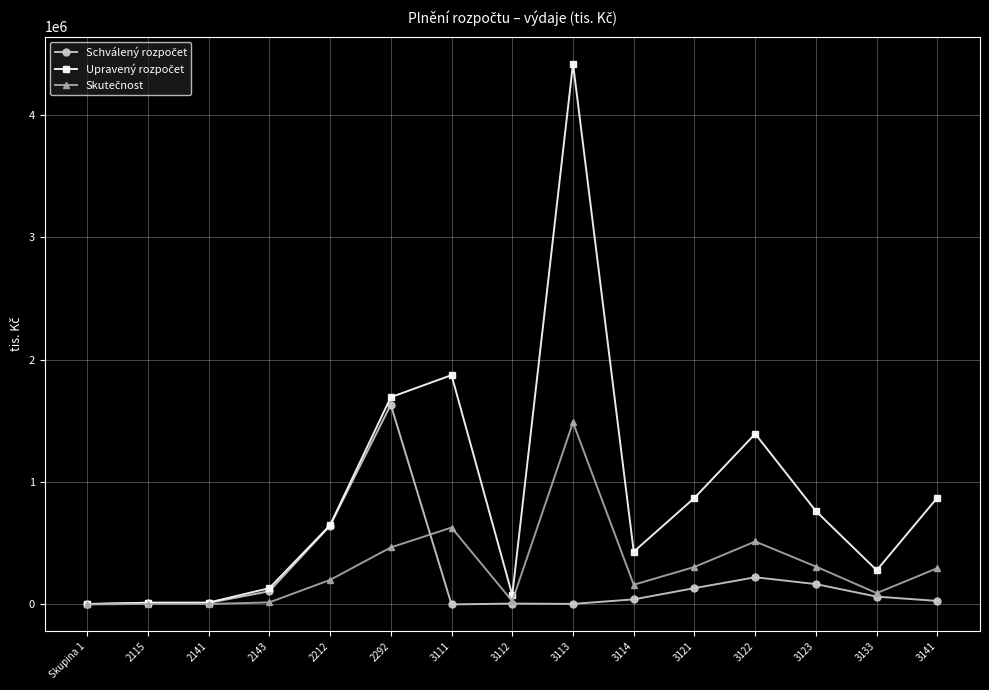

Is this an area chart (filled region under the line)?

No